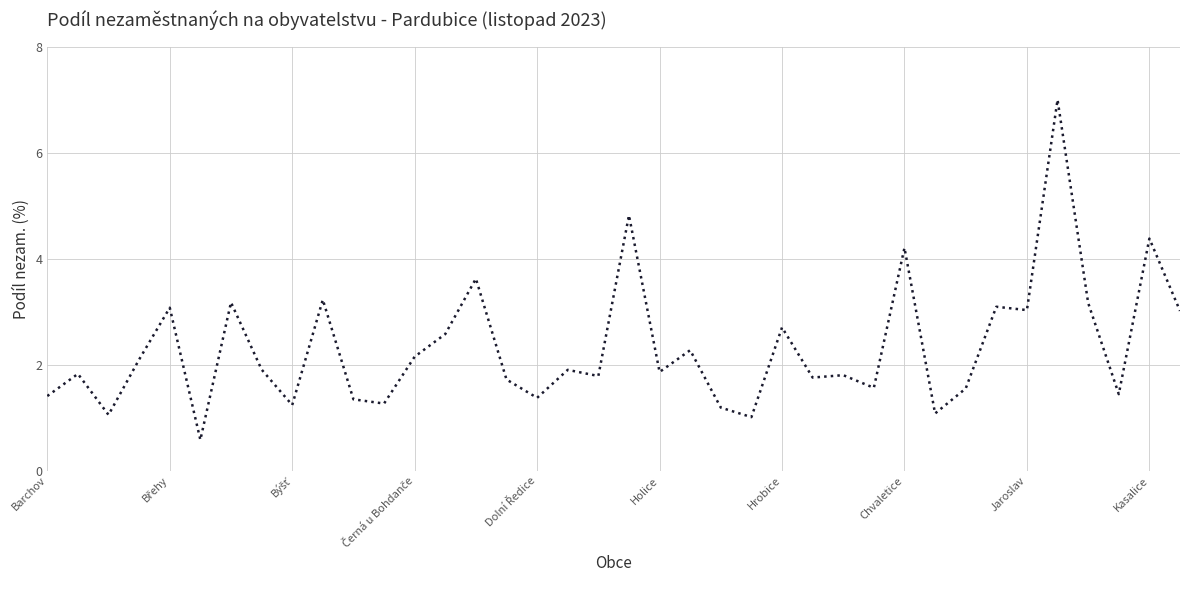

True or false: the data has more than 1 interior local peaks.

True